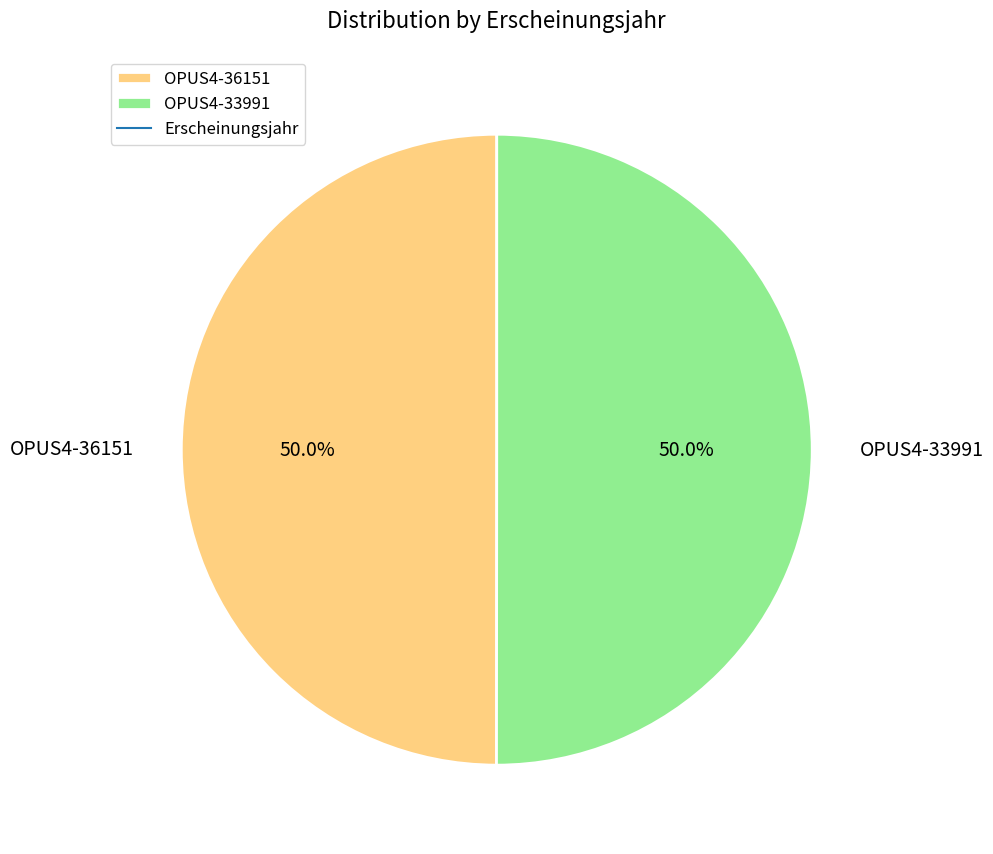

True or false: OPUS4-36151 accounts for 50% of the total.

True